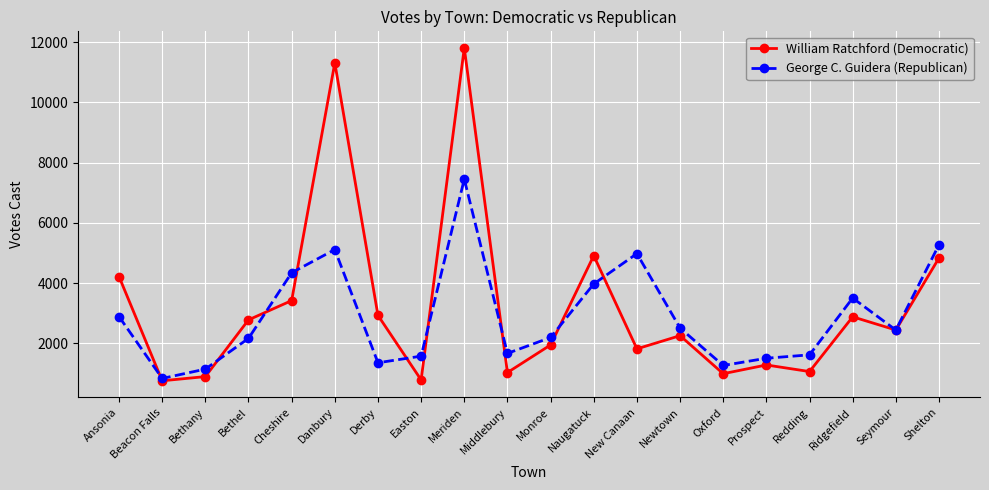

How many values in the George C. Guidera (Republican) series are below 2440?

10